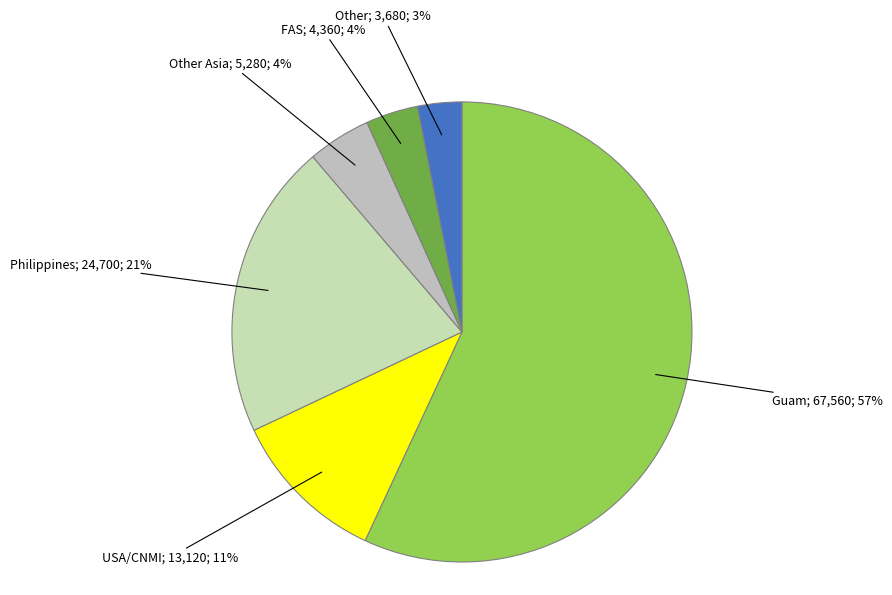

How many slices are in this pie chart?

6